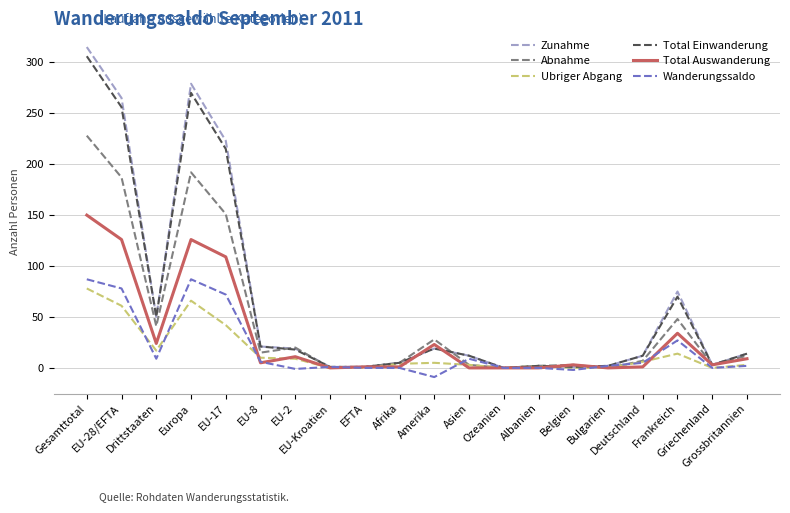

Which series has the largest range (max minus min)?

Zunahme